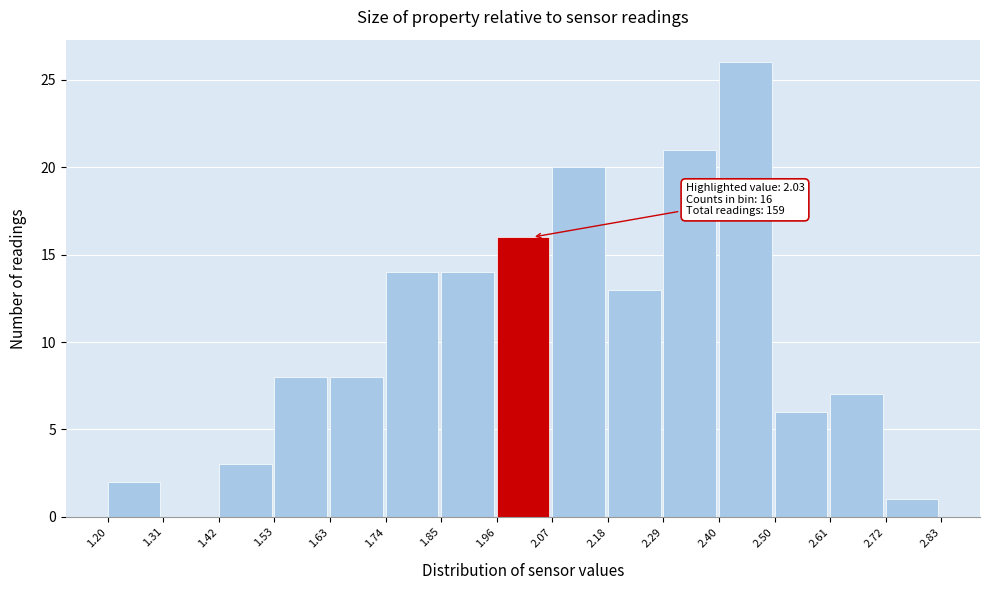

Over which range of the x-axis is the bar tallest?

2.40 to 2.50